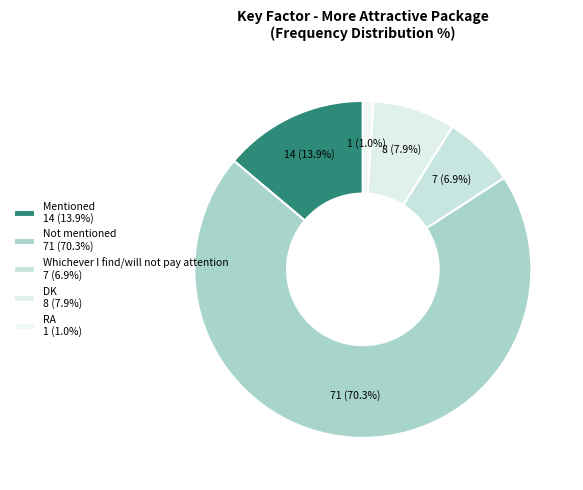

What percentage is the Not mentioned slice, to the nearest percent?

70%